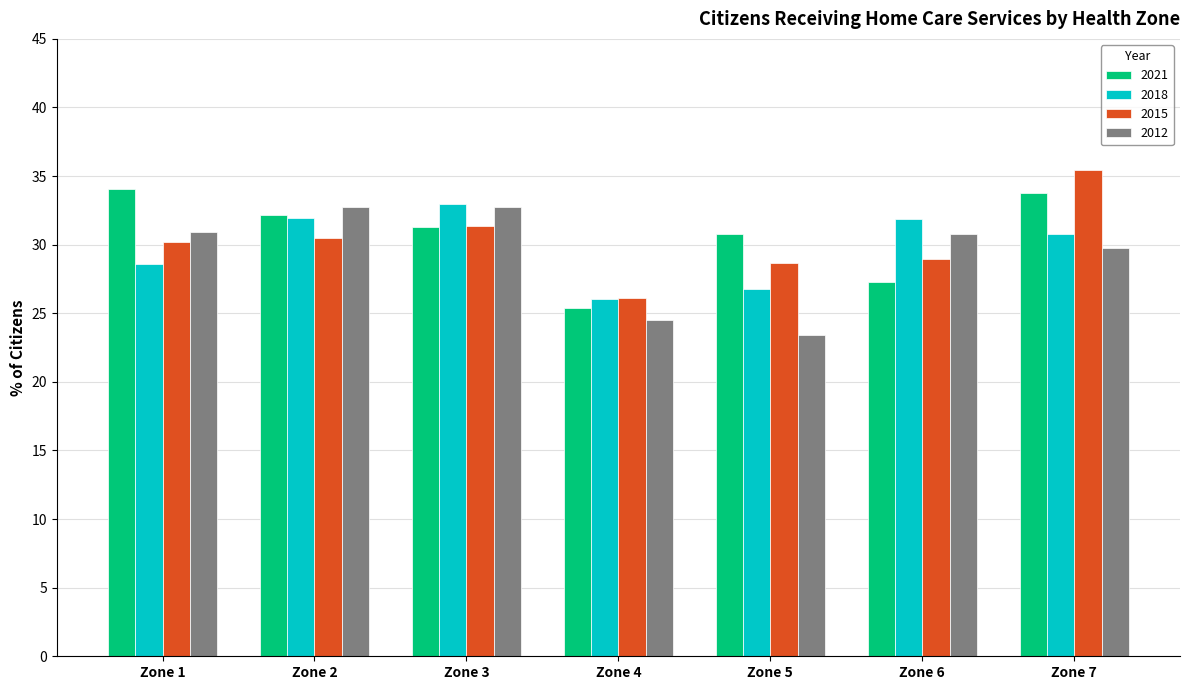

What is the difference between the highest and lowest values at Zone 1?

5.5